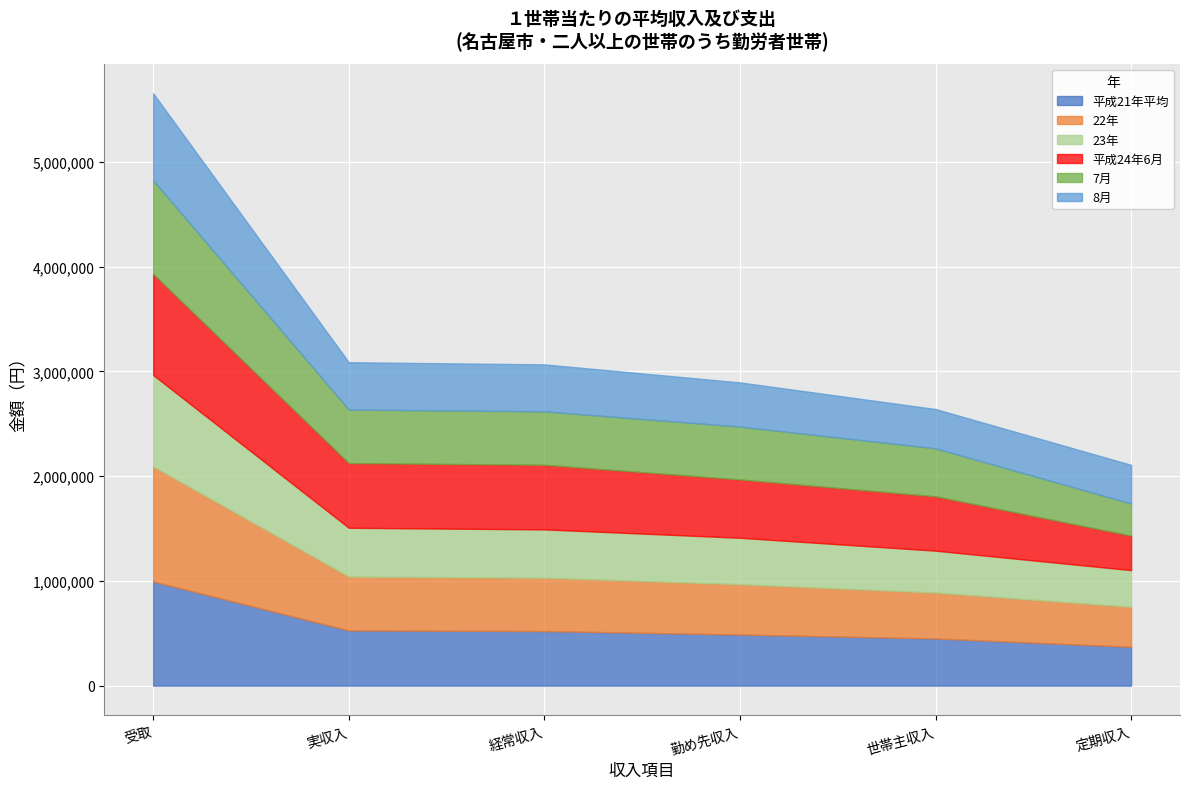

What is the value of the 平成24年6月 point at the 3rd from the left?

617067